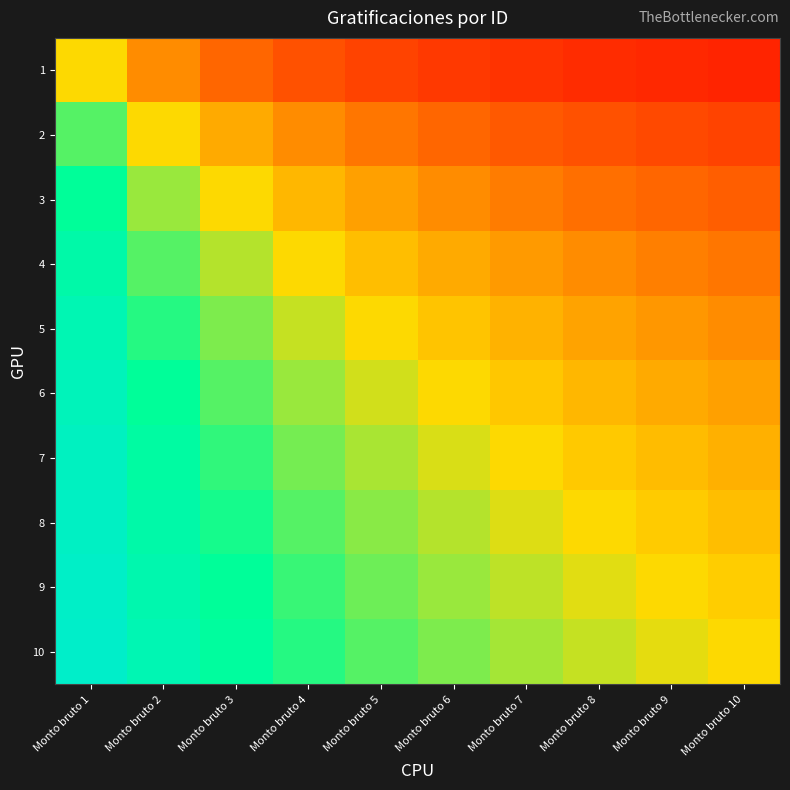

Reading left to right, list all the values displayed in this chart.

1: Monto bruto 1=0.5	Monto bruto 2=0.3	Monto bruto 3=0.2	Monto bruto 4=0.2	Monto bruto 5=0.2	Monto bruto 6=0.1	Monto bruto 7=0.1	Monto bruto 8=0.1	Monto bruto 9=0.1	Monto bruto 10=0.1
2: Monto bruto 1=0.7	Monto bruto 2=0.5	Monto bruto 3=0.4	Monto bruto 4=0.3	Monto bruto 5=0.3	Monto bruto 6=0.2	Monto bruto 7=0.2	Monto bruto 8=0.2	Monto bruto 9=0.2	Monto bruto 10=0.2
3: Monto bruto 1=0.8	Monto bruto 2=0.6	Monto bruto 3=0.5	Monto bruto 4=0.4	Monto bruto 5=0.4	Monto bruto 6=0.3	Monto bruto 7=0.3	Monto bruto 8=0.3	Monto bruto 9=0.2	Monto bruto 10=0.2
4: Monto bruto 1=0.8	Monto bruto 2=0.7	Monto bruto 3=0.6	Monto bruto 4=0.5	Monto bruto 5=0.4	Monto bruto 6=0.4	Monto bruto 7=0.4	Monto bruto 8=0.3	Monto bruto 9=0.3	Monto bruto 10=0.3
5: Monto bruto 1=0.8	Monto bruto 2=0.7	Monto bruto 3=0.6	Monto bruto 4=0.6	Monto bruto 5=0.5	Monto bruto 6=0.5	Monto bruto 7=0.4	Monto bruto 8=0.4	Monto bruto 9=0.4	Monto bruto 10=0.3
6: Monto bruto 1=0.9	Monto bruto 2=0.8	Monto bruto 3=0.7	Monto bruto 4=0.6	Monto bruto 5=0.5	Monto bruto 6=0.5	Monto bruto 7=0.5	Monto bruto 8=0.4	Monto bruto 9=0.4	Monto bruto 10=0.4
7: Monto bruto 1=0.9	Monto bruto 2=0.8	Monto bruto 3=0.7	Monto bruto 4=0.6	Monto bruto 5=0.6	Monto bruto 6=0.5	Monto bruto 7=0.5	Monto bruto 8=0.5	Monto bruto 9=0.4	Monto bruto 10=0.4
8: Monto bruto 1=0.9	Monto bruto 2=0.8	Monto bruto 3=0.7	Monto bruto 4=0.7	Monto bruto 5=0.6	Monto bruto 6=0.6	Monto bruto 7=0.5	Monto bruto 8=0.5	Monto bruto 9=0.5	Monto bruto 10=0.4
9: Monto bruto 1=0.9	Monto bruto 2=0.8	Monto bruto 3=0.8	Monto bruto 4=0.7	Monto bruto 5=0.6	Monto bruto 6=0.6	Monto bruto 7=0.6	Monto bruto 8=0.5	Monto bruto 9=0.5	Monto bruto 10=0.5
10: Monto bruto 1=0.9	Monto bruto 2=0.8	Monto bruto 3=0.8	Monto bruto 4=0.7	Monto bruto 5=0.7	Monto bruto 6=0.6	Monto bruto 7=0.6	Monto bruto 8=0.6	Monto bruto 9=0.5	Monto bruto 10=0.5